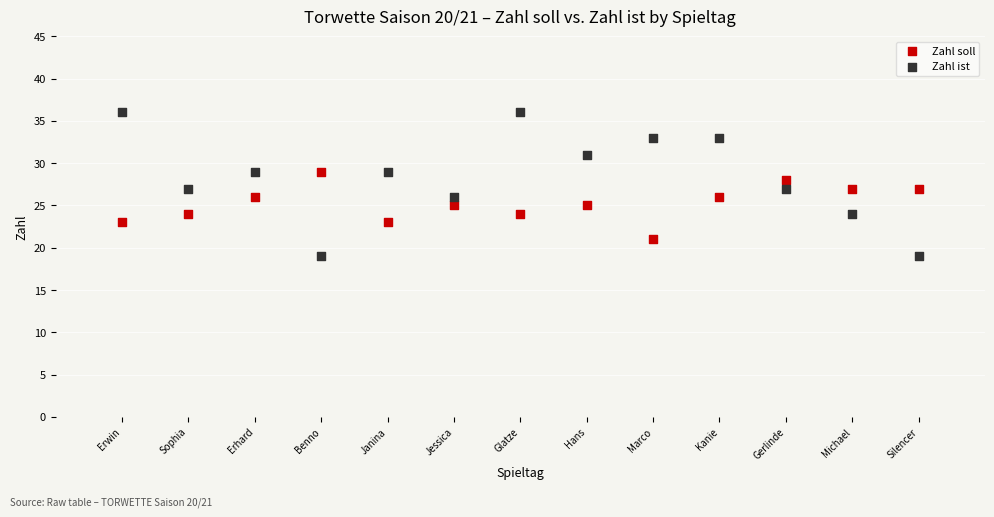

Which series has the largest Y range (max minus min)?

Zahl ist